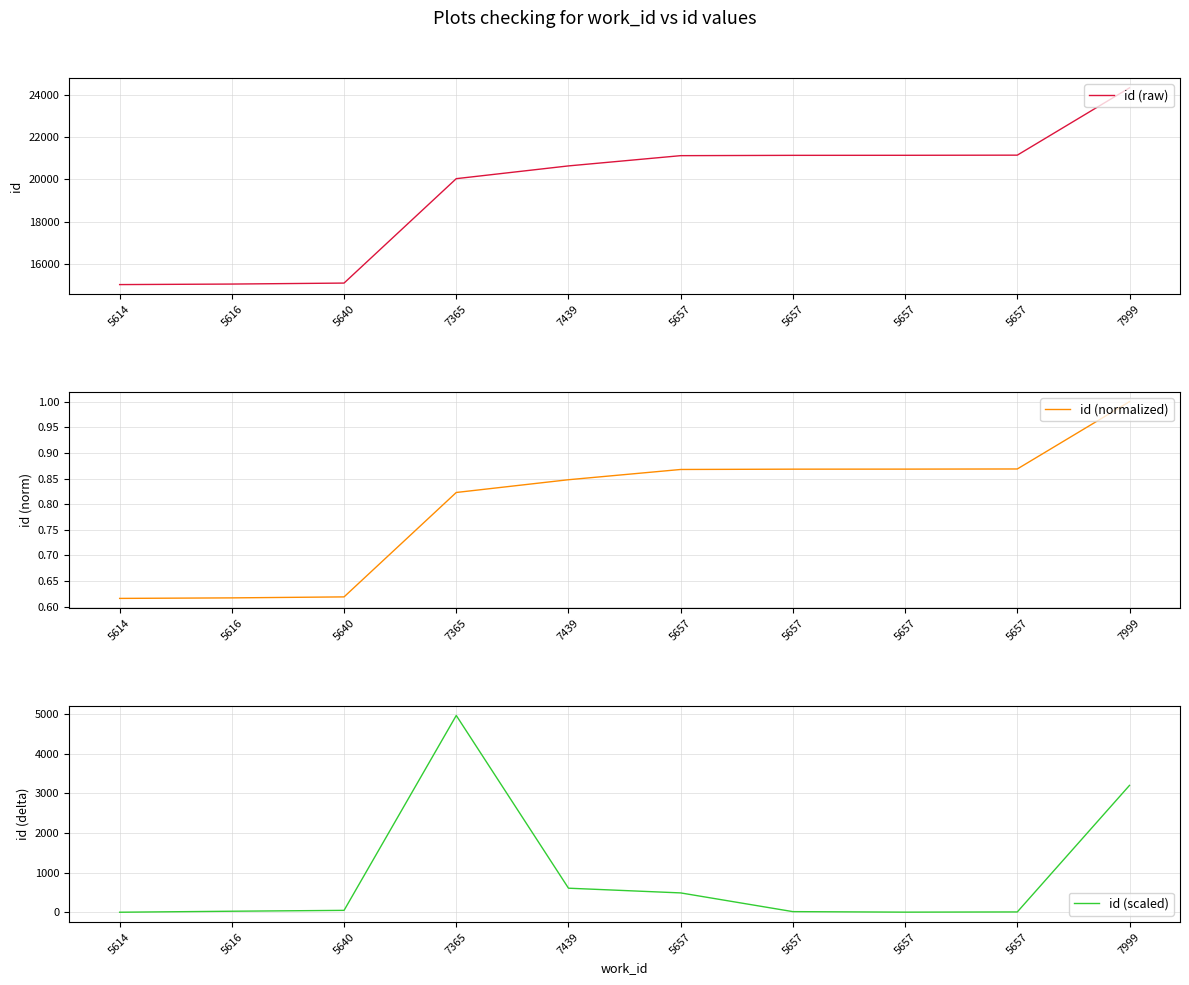

What is the difference between the second highest and minimum values in the id (scaled) series?

3199